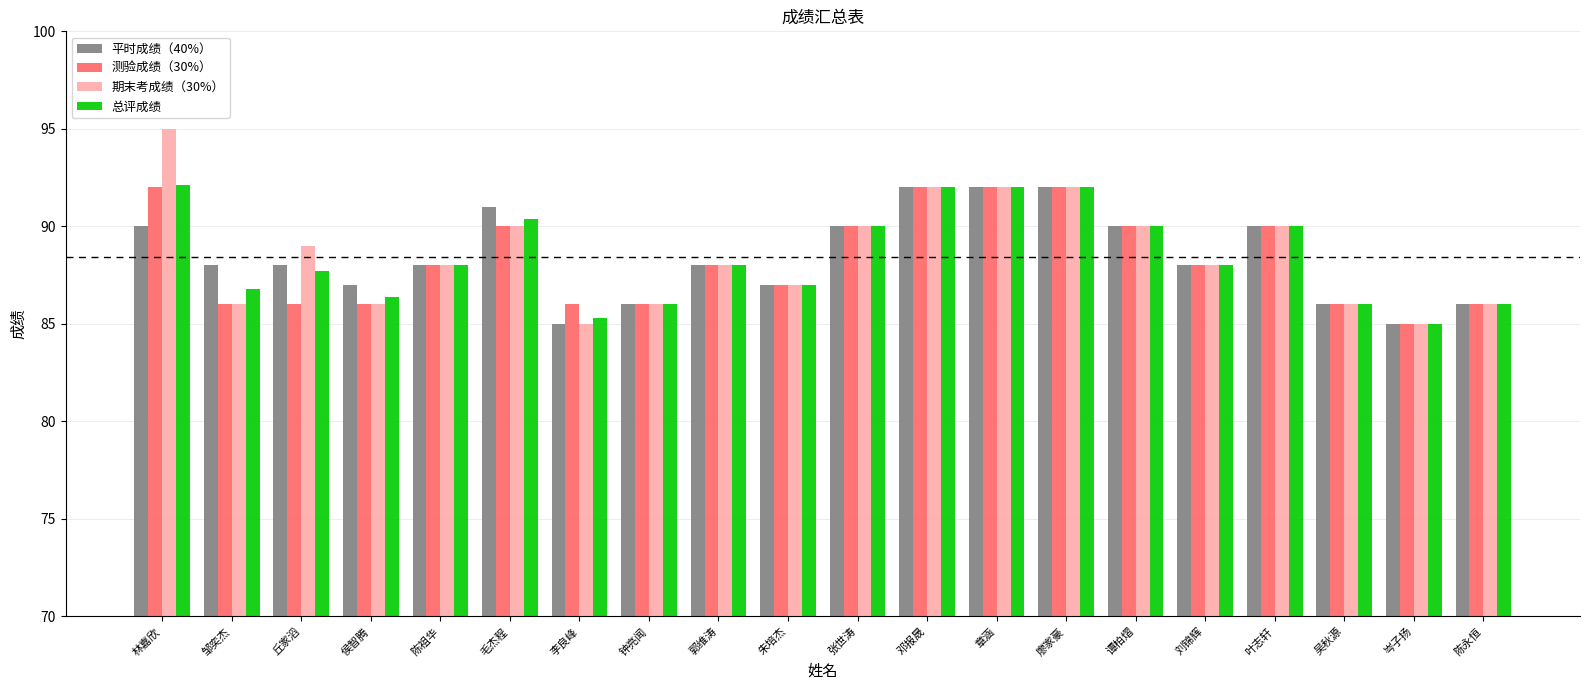

Which series has the largest range (max minus min)?

期末考成绩（30%）